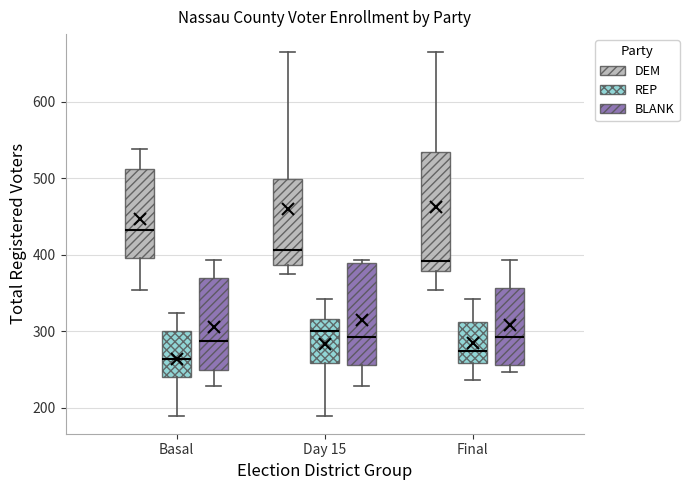

Where does the lower whisker of the box for Basal (REP) end on the y-axis? The values are not printed on the chart, so give them approximately, as read against the axis.

190